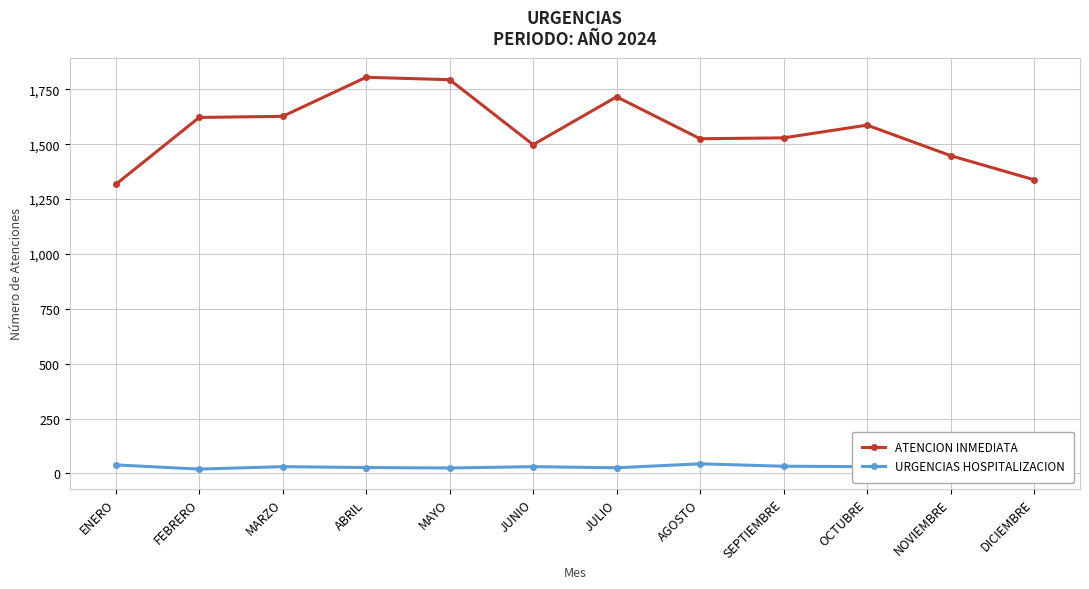

What is the maximum value shown in the chart?

1805